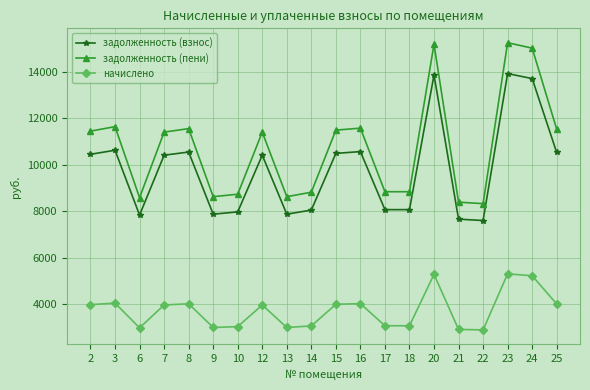

How many lines are shown in the chart?

3